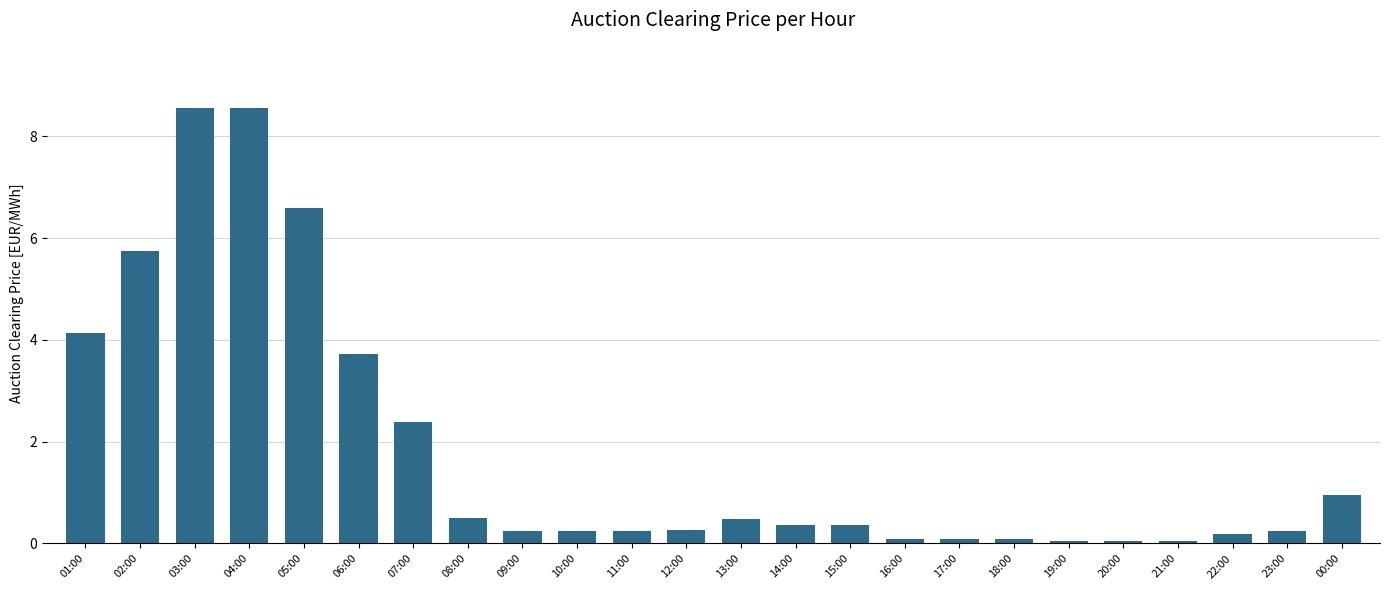

What is the difference between the maximum and minimum values?

8.5